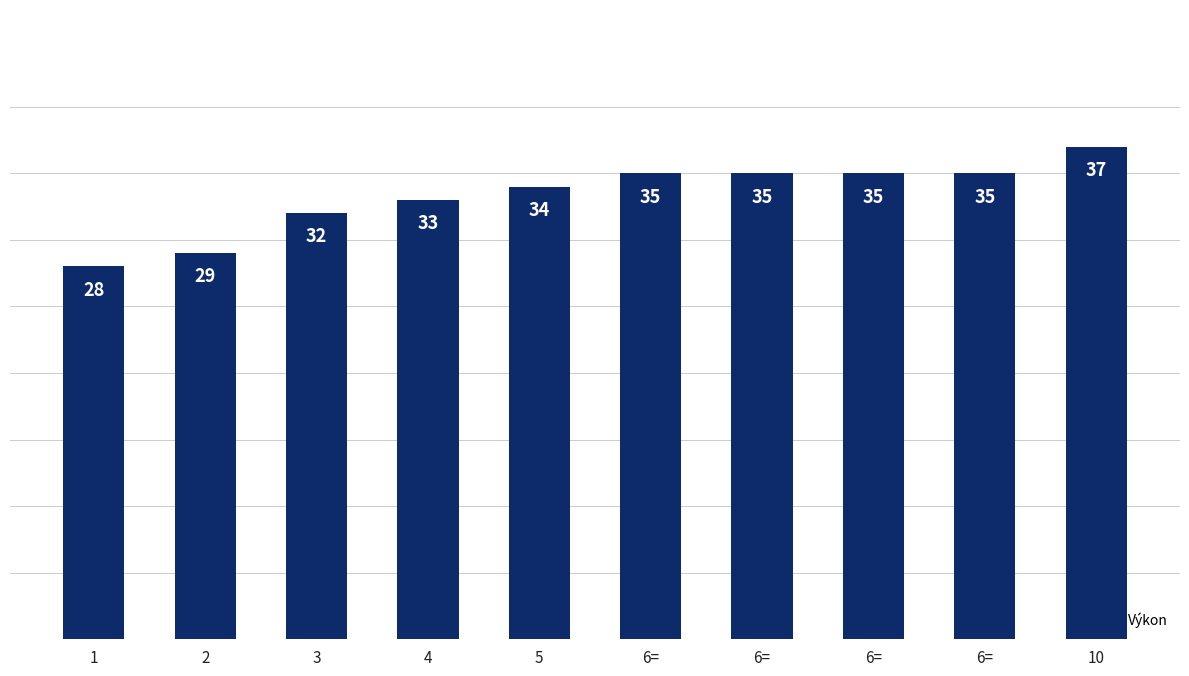

List the labels in order of value, largest first.

10, 6=, 6=, 6=, 6=, 5, 4, 3, 2, 1